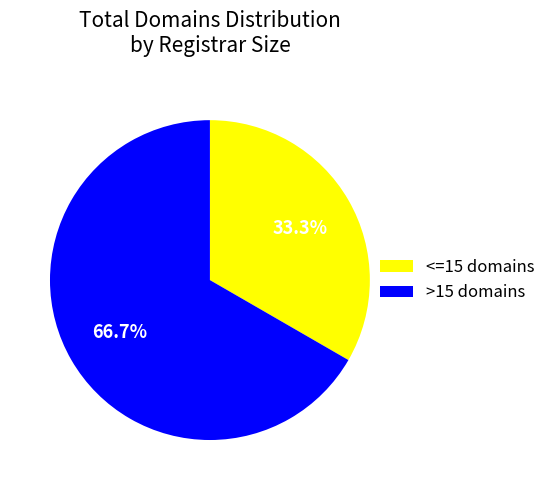

Which category has the biggest portion of the pie?

>15 domains